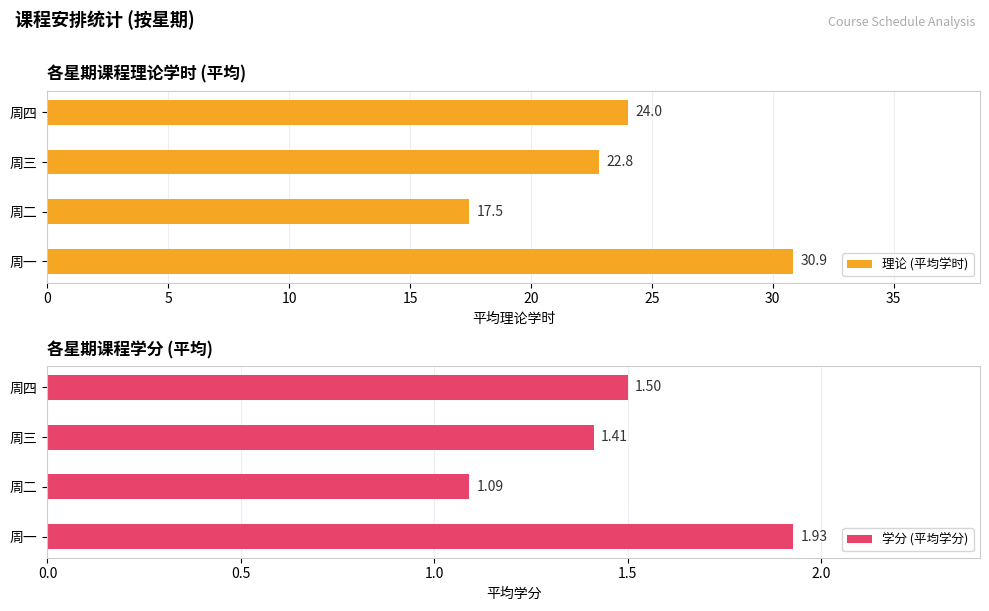

Rank the series by their average value, from lowest to highest.

学分 (平均学分), 理论 (平均学时)